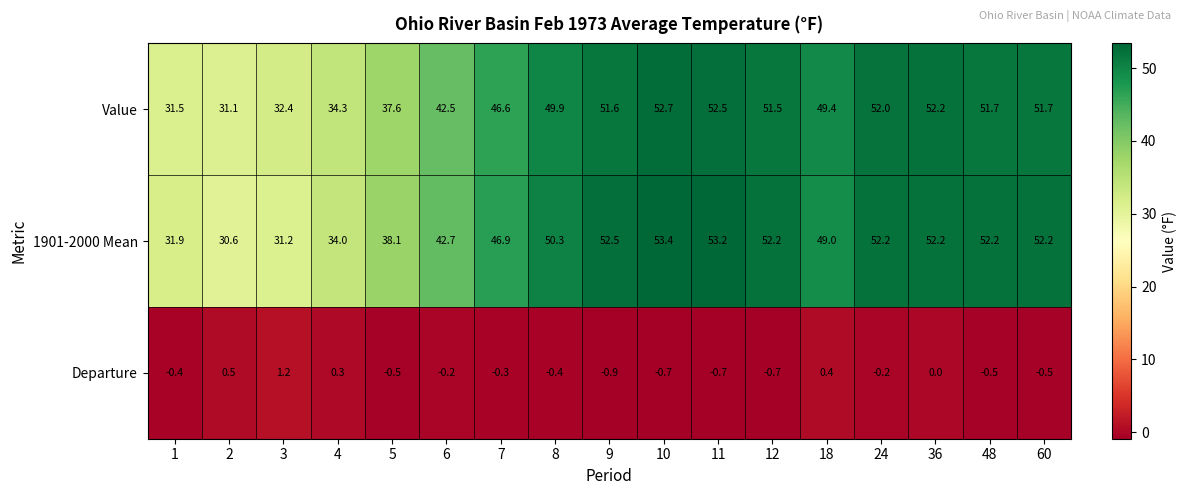

What is the maximum value for Departure?

1.2